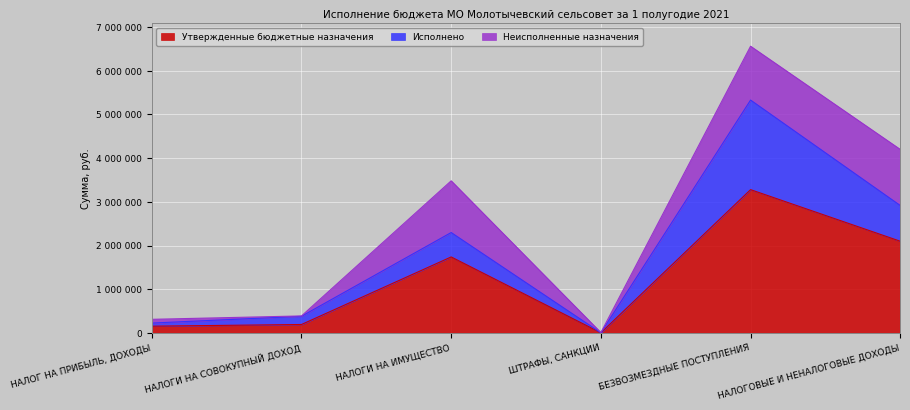

What is the sum of all Утвержденные бюджетные назначения values?

7480051.0